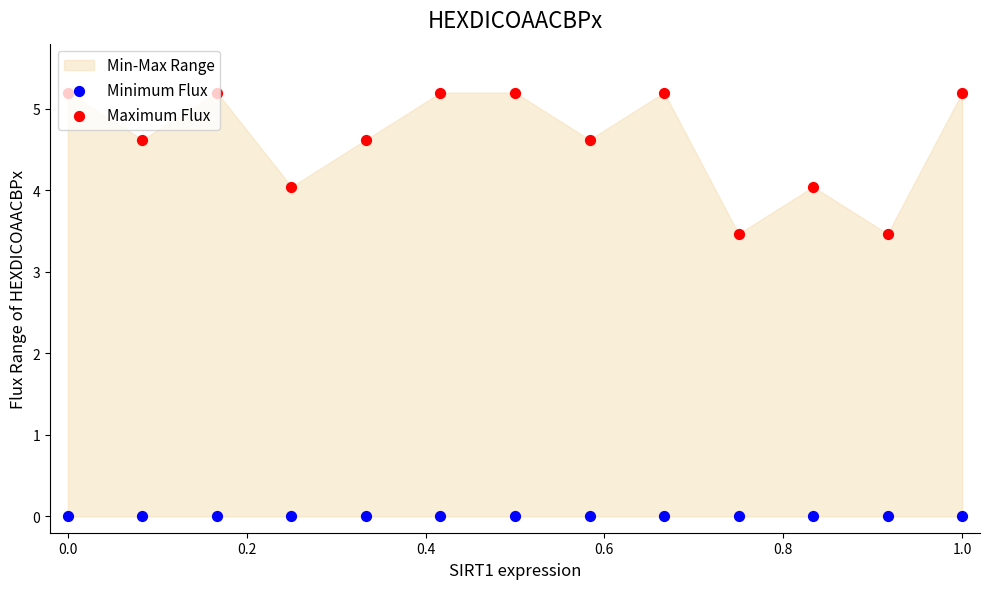

Is the value of Maximum Flux at 11 greater than the value of Minimum Flux at 0.6?

Yes